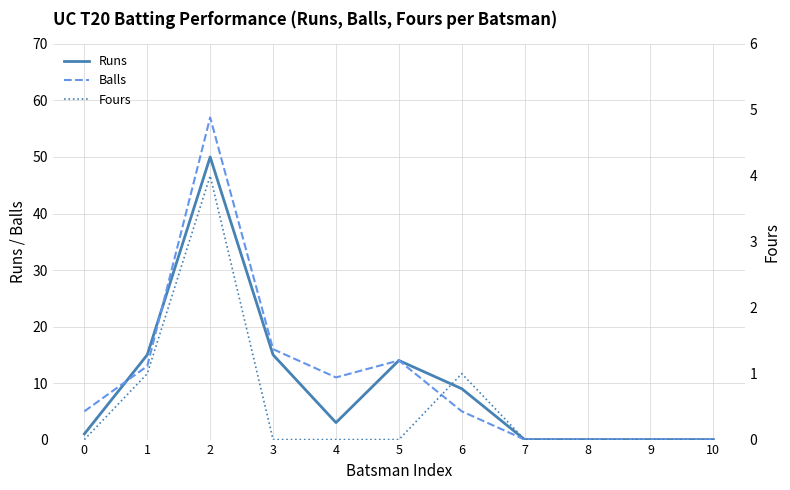

True or false: Fours and Balls cross at least once.

False